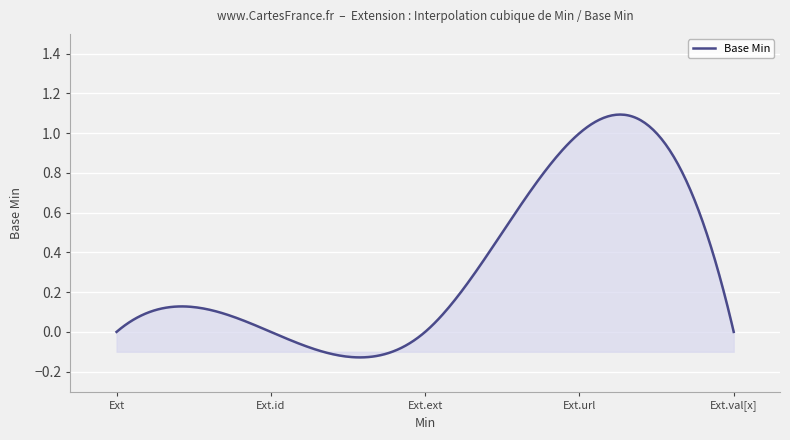

Does the chart display data point markers on the line(s)?

No